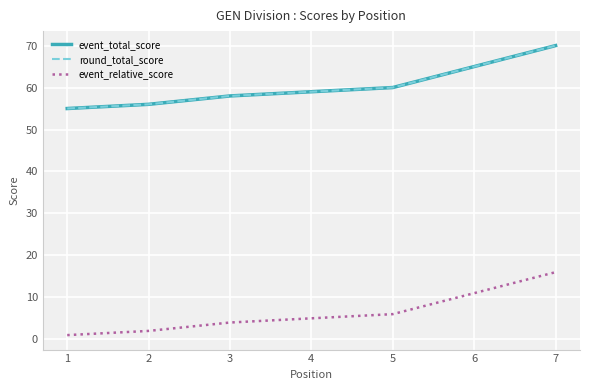

What is the minimum value shown in the chart?

1